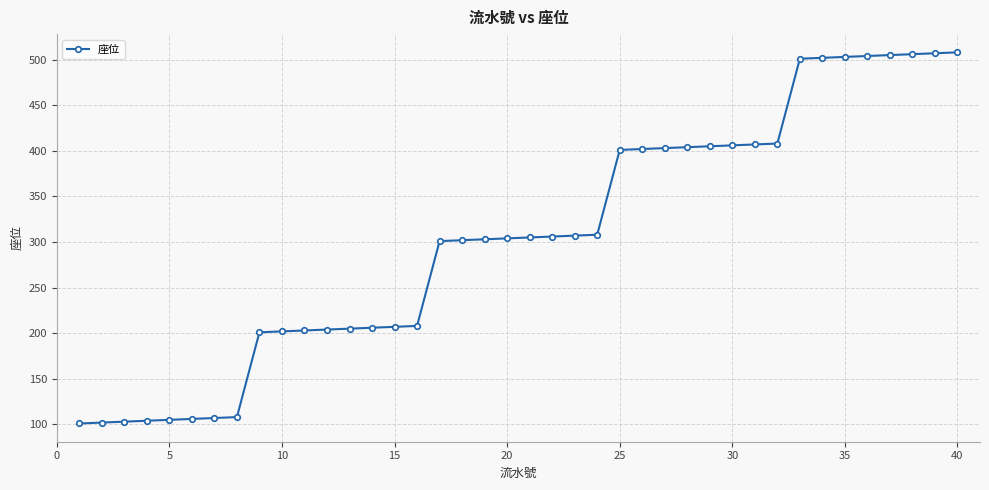

What is the greatest value displayed?

508